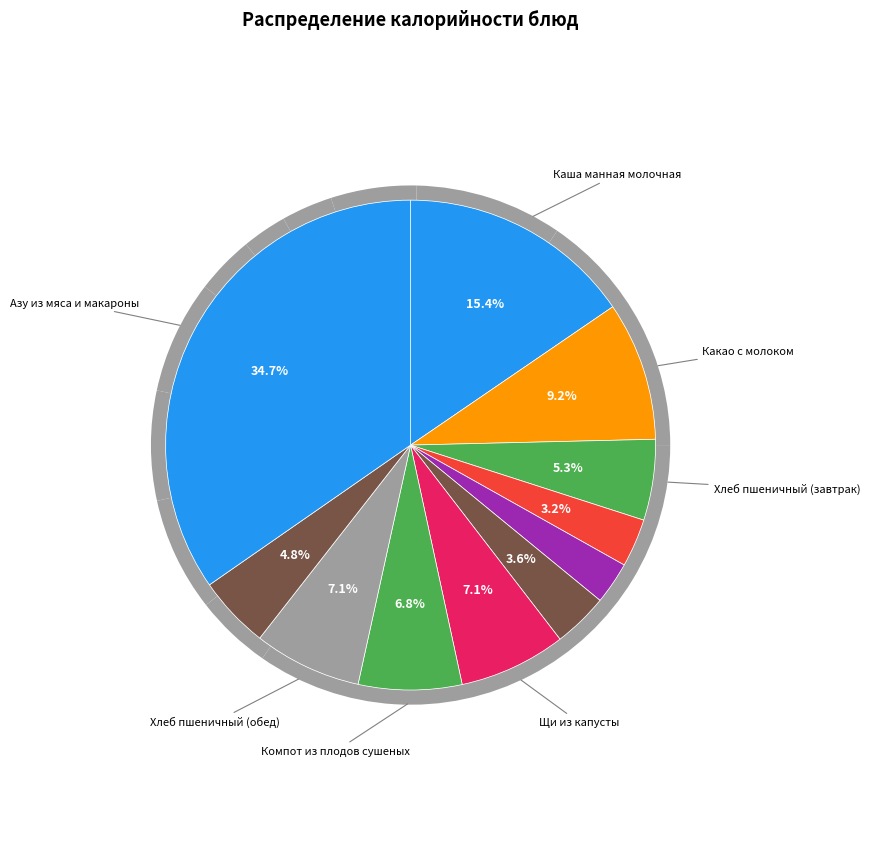

To the nearest percent, what percentage of the pie is Какао с молоком?

9%